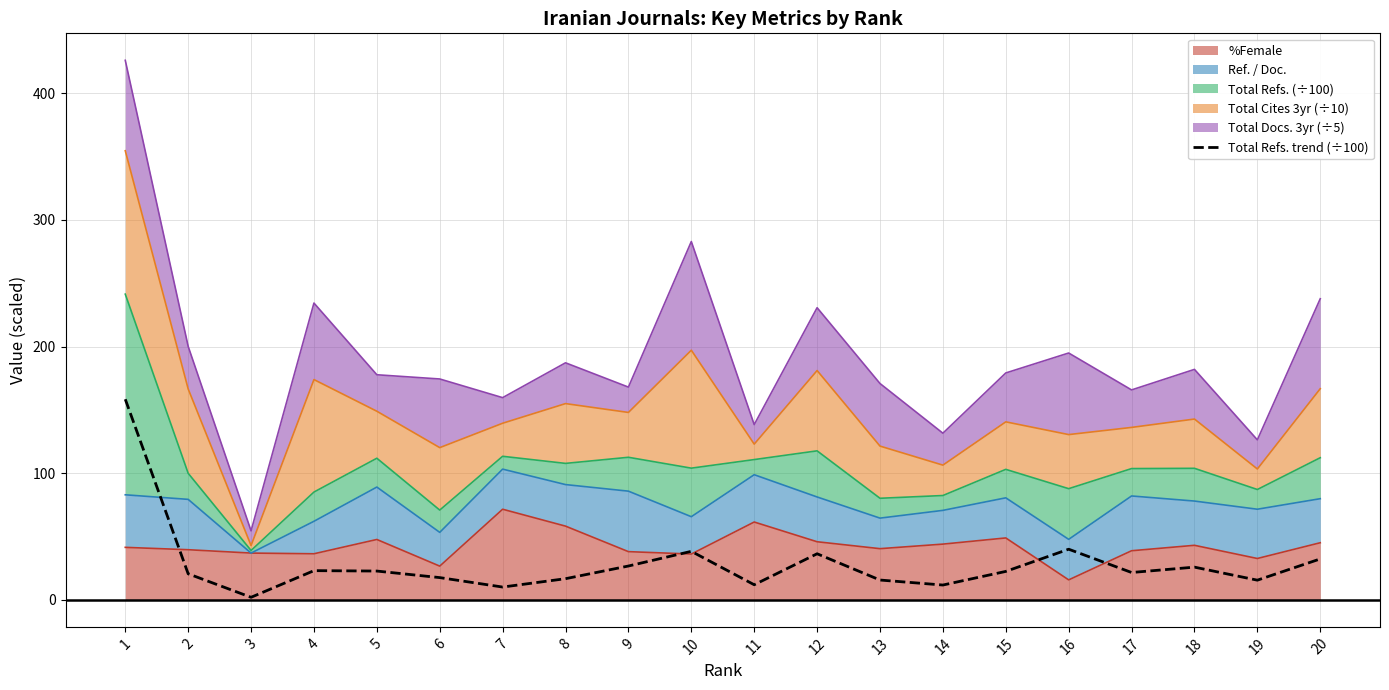

What is the value of the 11th point from the left?

11.9